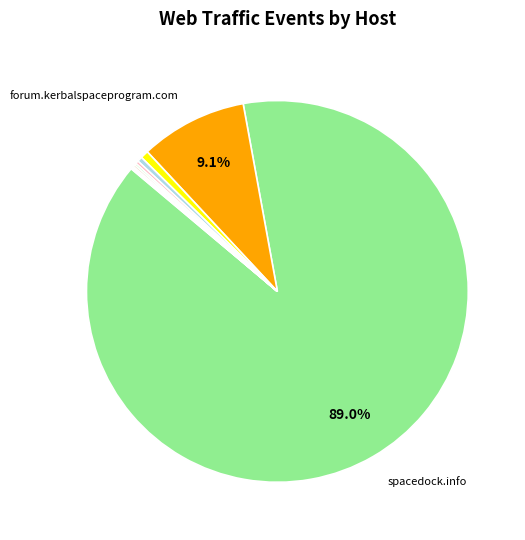

Does any single category account for the majority?

Yes